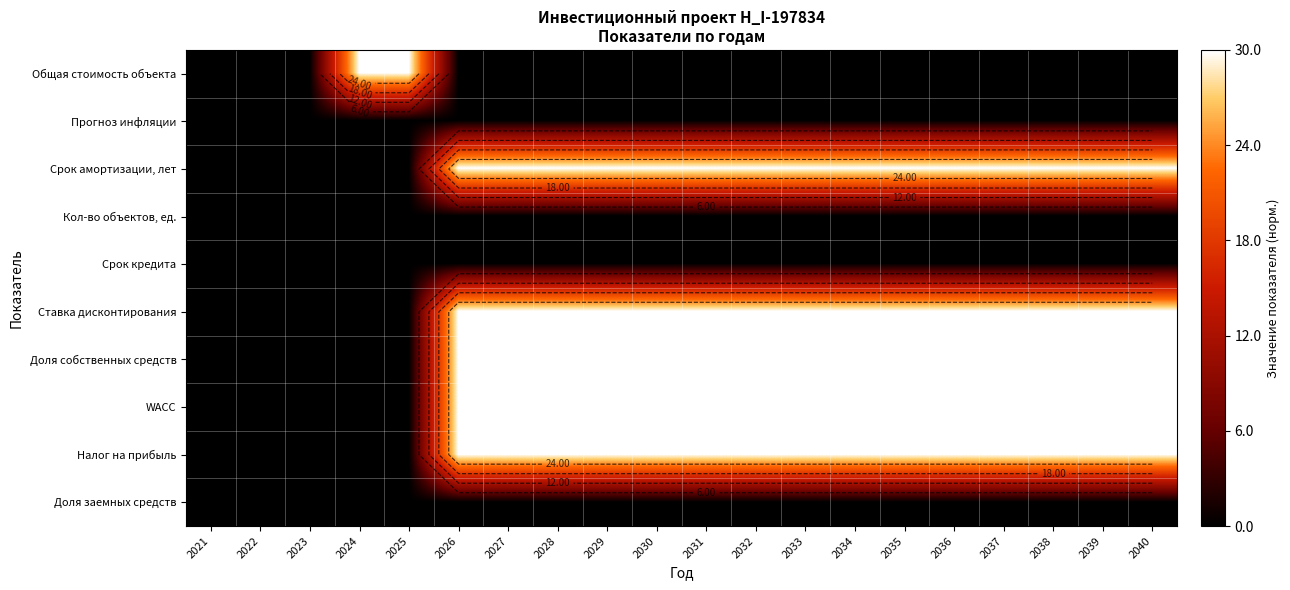

What is the difference between the maximum and second lowest values in the Доля собственных средств series?

30